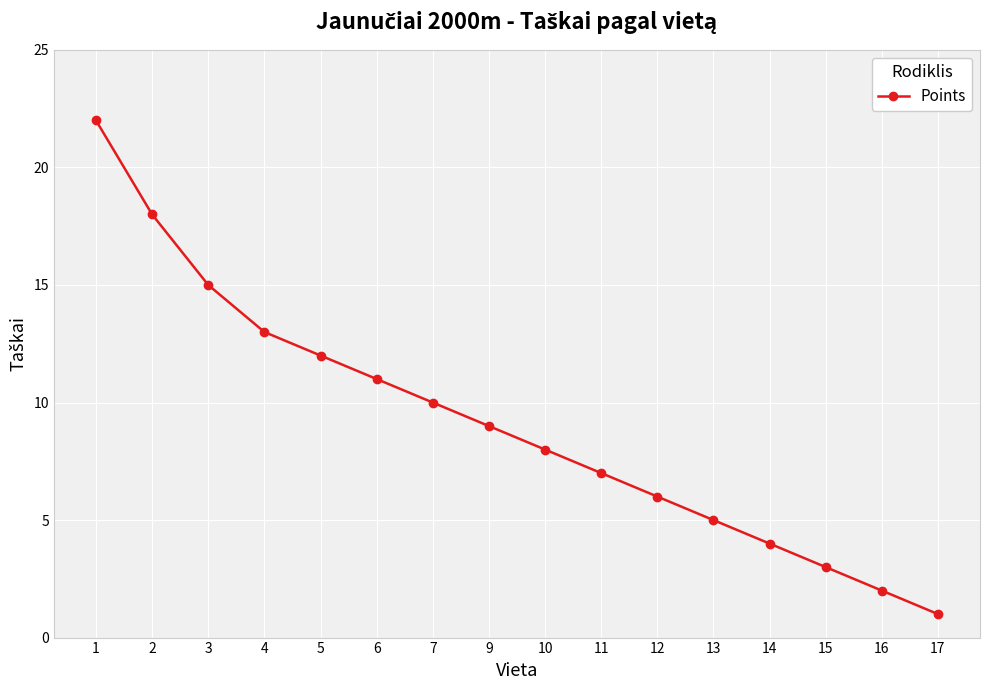

True or false: there are more than 1 points higher than both neighbors.

False